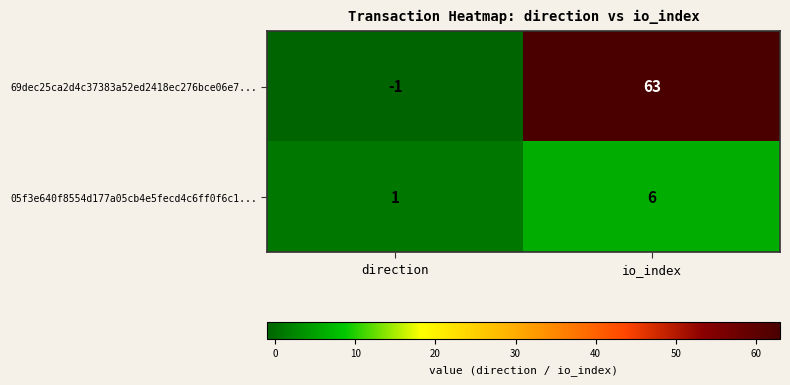

What is the difference between the 05f3e640f8554d177a05cb4e5fecd4c6ff0f6c1... values at direction and io_index?

5